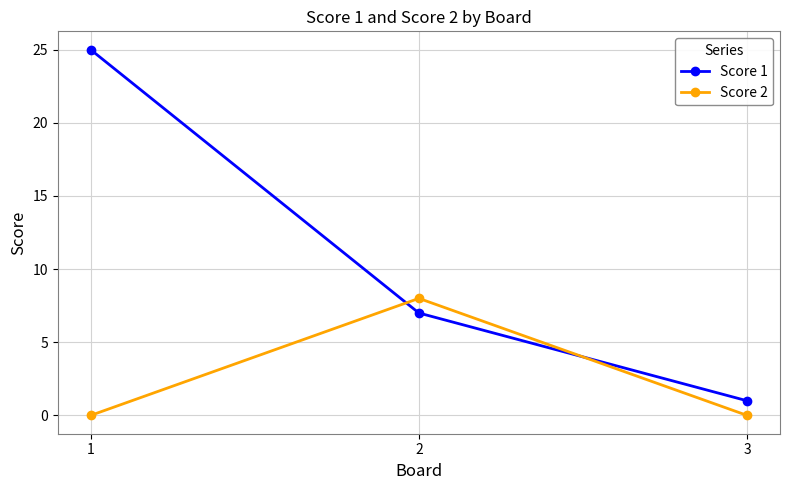

What is the difference between the second highest and minimum values in the Score 1 series?

6